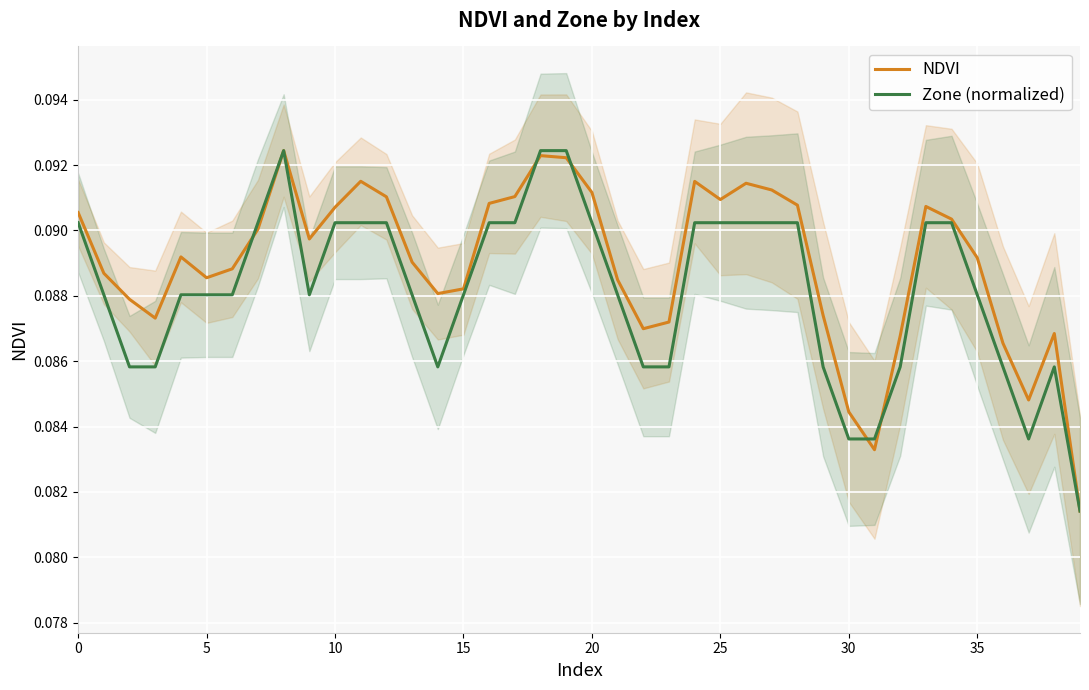

What is the average value of the NDVI series?

0.1